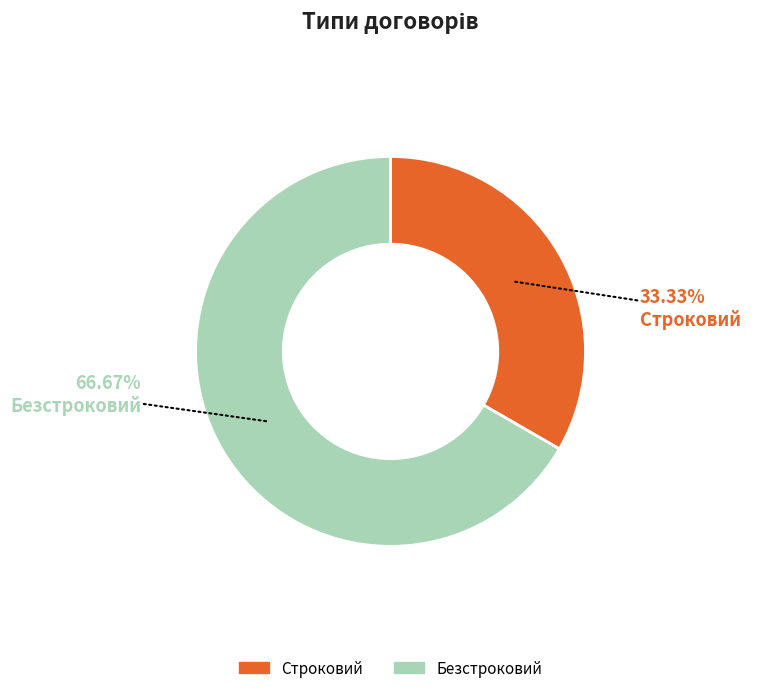

What portion of the pie excludes Безстроковий?

33.3%